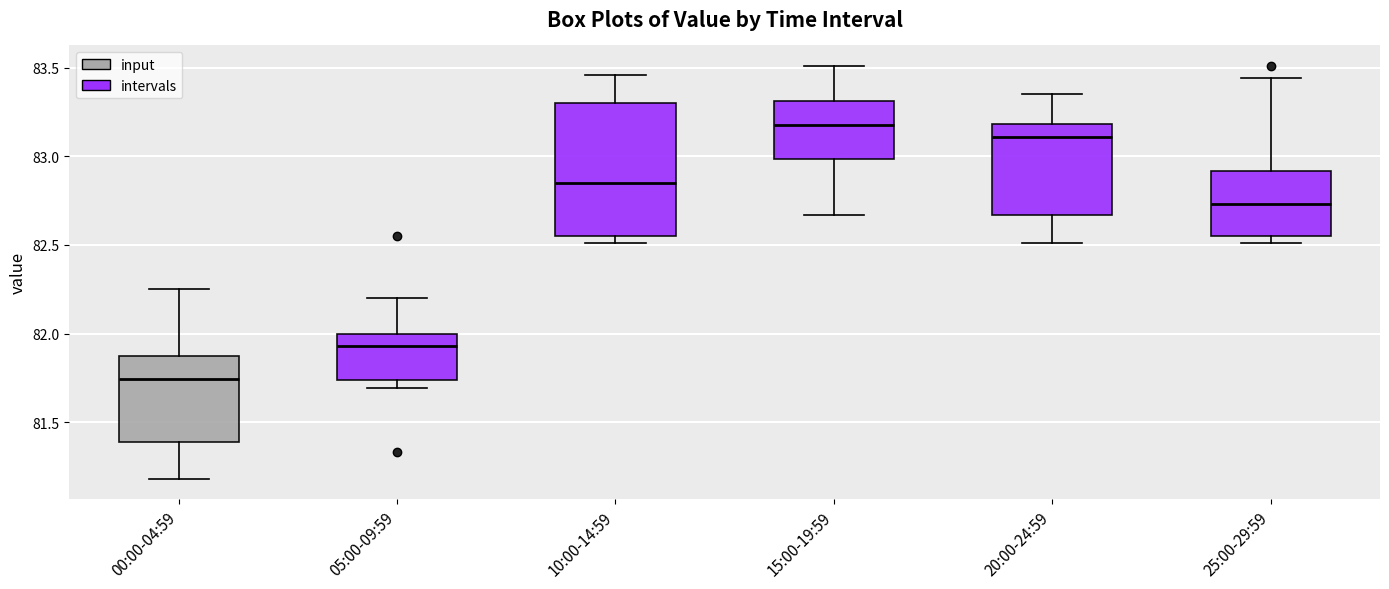

Where does the median line of the box for 25:00-29:59 sit on the y-axis? The values are not printed on the chart, so give them approximately, as read against the axis.

82.75